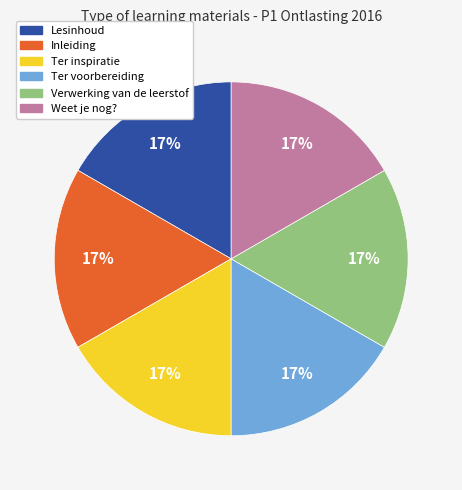

Combined, do Inleiding and Ter inspiratie account for over 50%?

No